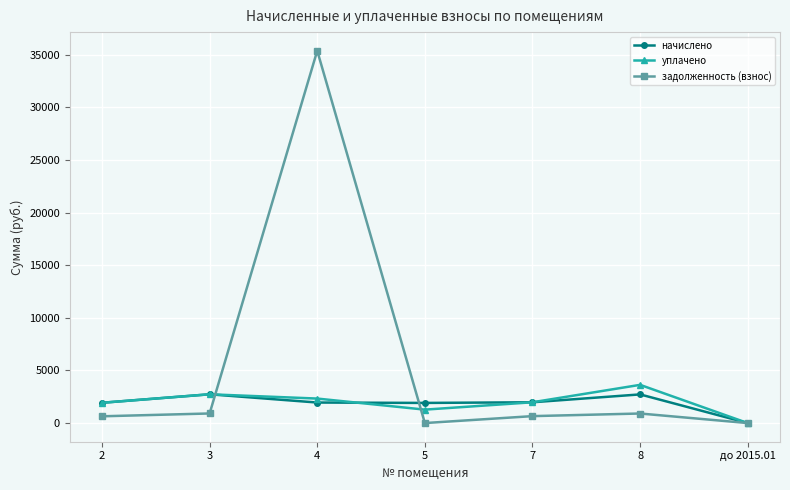

What is the label of the 2nd point from the left?

3